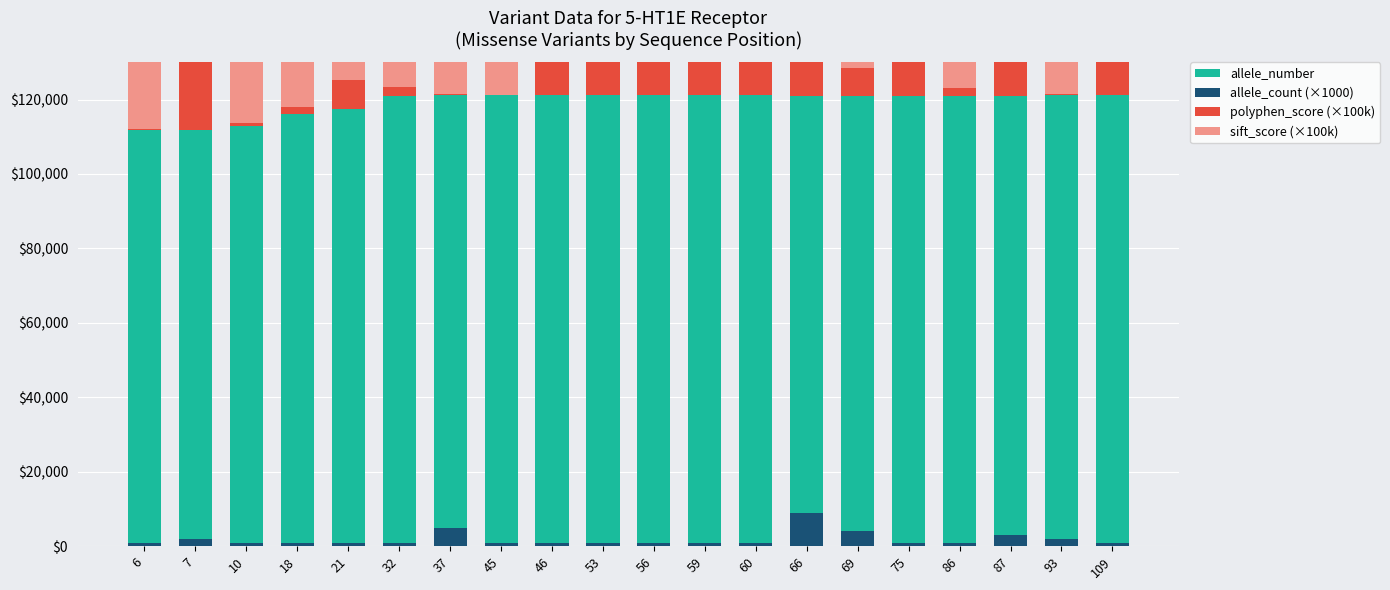

What is the difference between the highest and lowest values at 93?

120976